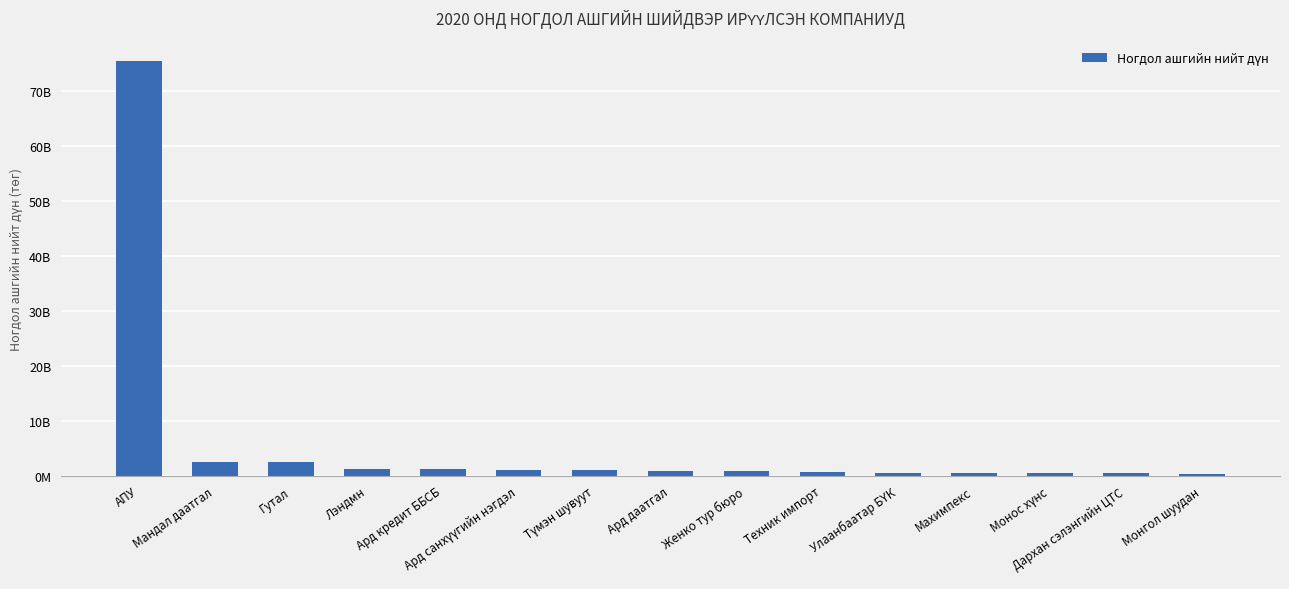

Does the chart contain any negative values?

No